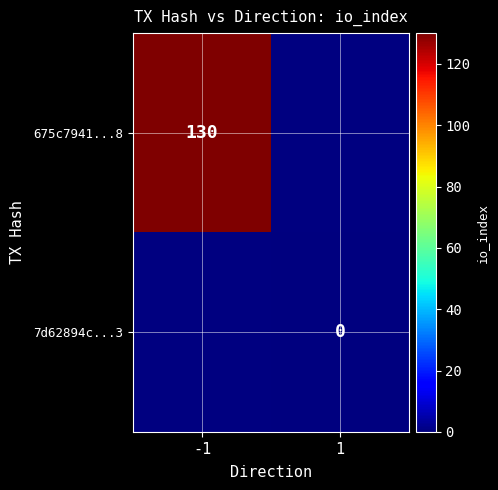

The 675c7941...8 series shows 67 at -1. True or false?

False